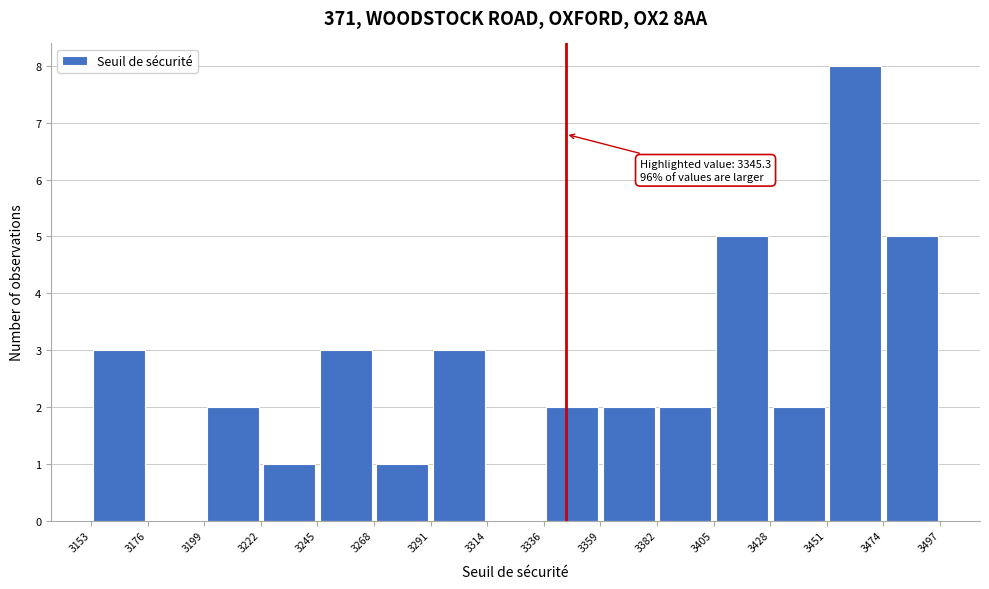

Which range on the x-axis has the tallest bar?

3451 to 3474